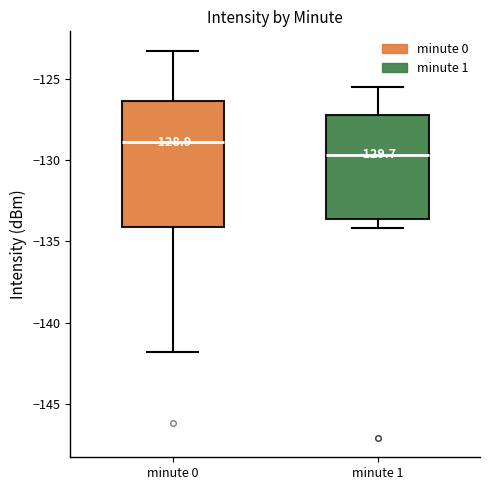

Which box is the tallest, from its lower edge to its upper edge?

minute 0